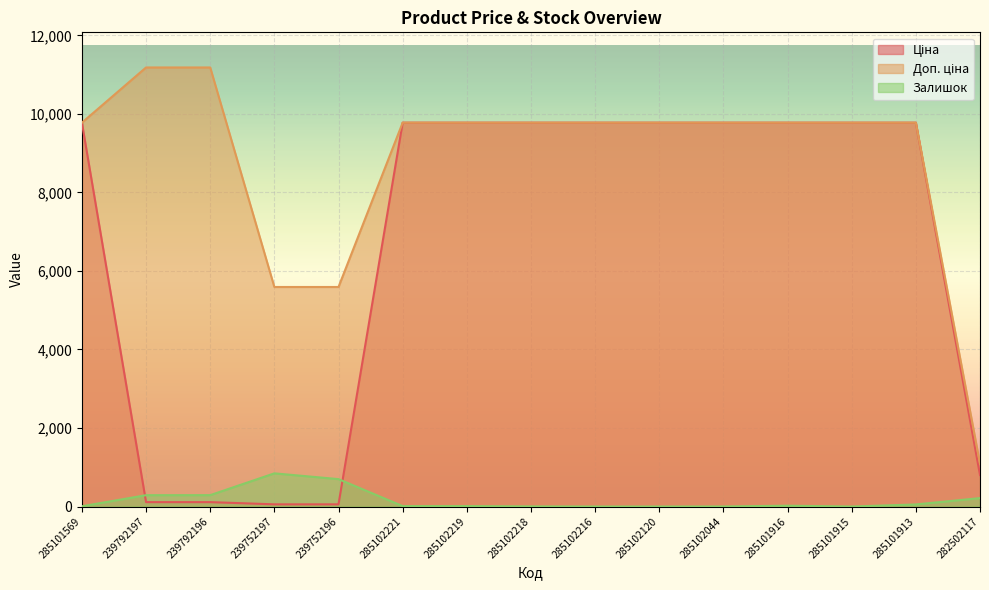

At which label is Залишок closest to 422?

239792196